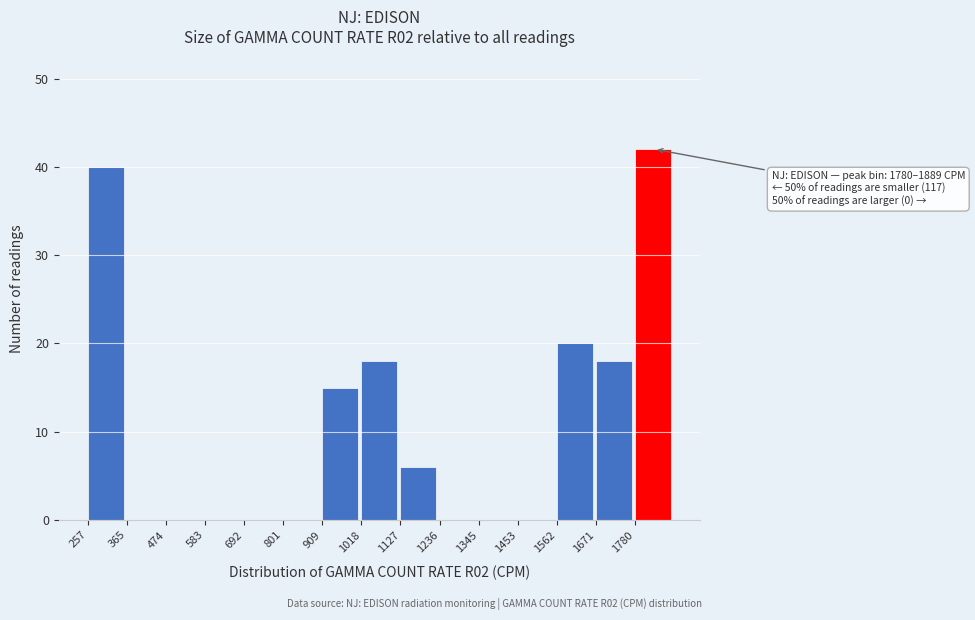

Which range on the x-axis has the tallest bar?

1780 to 1880